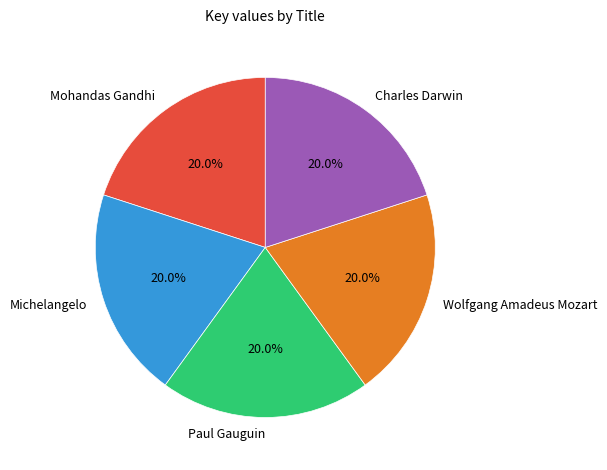

To the nearest percent, what is the combined percentage of Michelangelo and Paul Gauguin?

40%